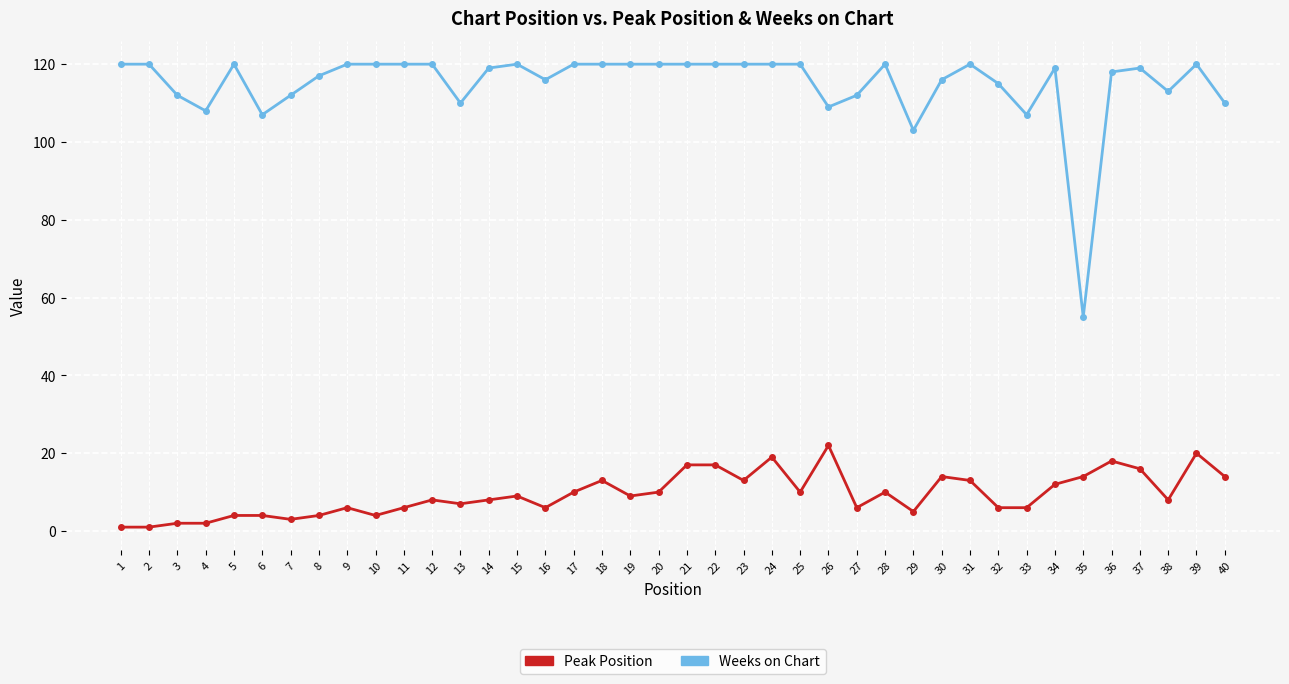

Reading right to left, transcribe all the data shown in this chart.

Peak Position: 40=14	39=20	38=8	37=16	36=18	35=14	34=12	33=6	32=6	31=13	30=14	29=5	28=10	27=6	26=22	25=10	24=19	23=13	22=17	21=17	20=10	19=9	18=13	17=10	16=6	15=9	14=8	13=7	12=8	11=6	10=4	9=6	8=4	7=3	6=4	5=4	4=2	3=2	2=1	1=1
Weeks on Chart: 40=110	39=120	38=113	37=119	36=118	35=55	34=119	33=107	32=115	31=120	30=116	29=103	28=120	27=112	26=109	25=120	24=120	23=120	22=120	21=120	20=120	19=120	18=120	17=120	16=116	15=120	14=119	13=110	12=120	11=120	10=120	9=120	8=117	7=112	6=107	5=120	4=108	3=112	2=120	1=120